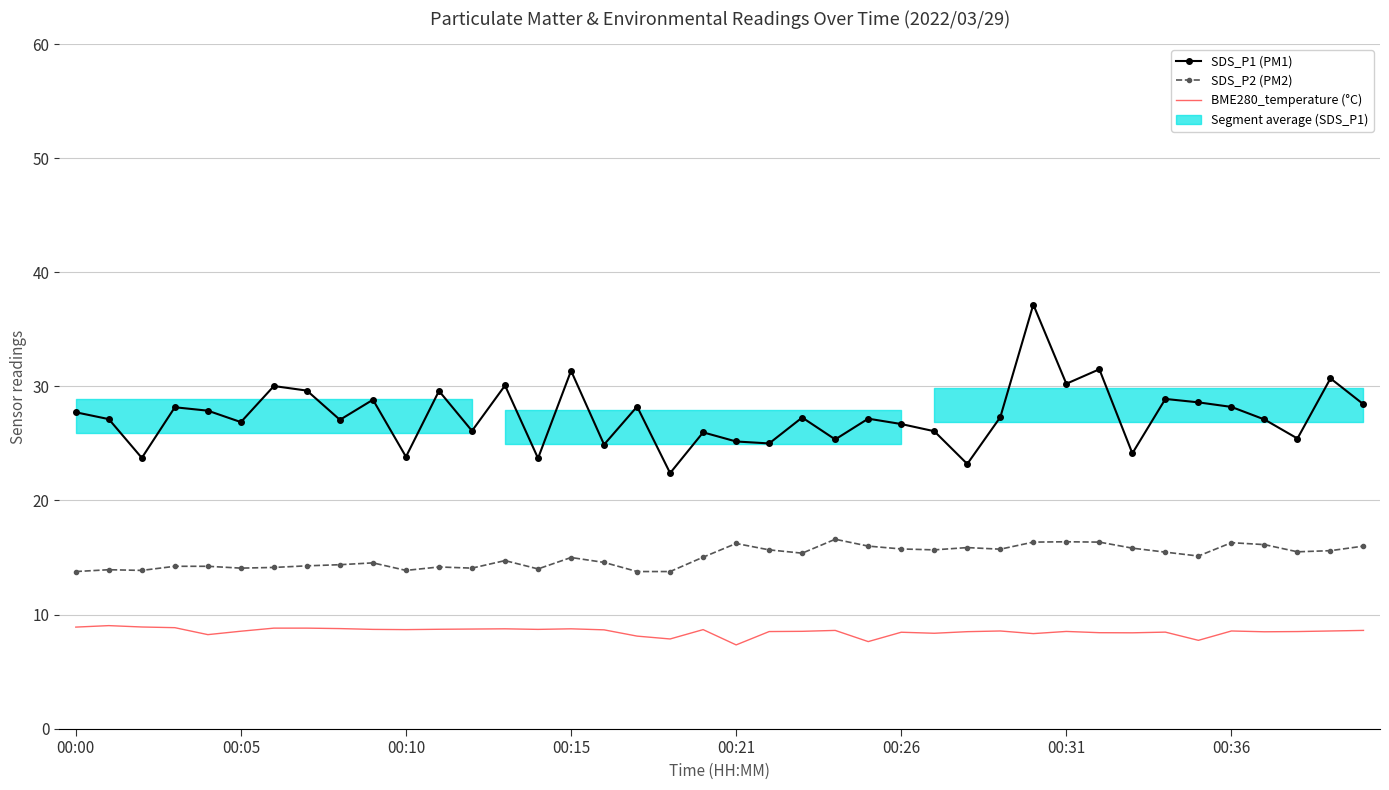

Reading left to right, extract all data points from this chart.

SDS_P1 (PM1): 27.7	27.1	23.7	28.2	27.9	26.9	30.0	29.6	27.1	28.8	23.8	29.6	26.1	30.1	23.7	31.4	24.9	28.2	22.4	26.0	25.2	25.0	27.3	25.4	27.2	26.7	26.1	23.2	27.3	37.2	30.2	31.5	24.1	28.9	28.6	28.2	27.1	25.4	30.7	28.4
SDS_P2 (PM2): 13.8	13.9	13.9	14.2	14.2	14.1	14.1	14.3	14.4	14.5	13.9	14.2	14.1	14.7	14.0	15.0	14.6	13.8	13.8	15.0	16.2	15.7	15.4	16.6	16.0	15.8	15.7	15.9	15.7	16.4	16.4	16.4	15.8	15.5	15.1	16.3	16.1	15.5	15.6	16.0
BME280_temperature (°C): 8.9	9.0	8.9	8.8	8.2	8.5	8.8	8.8	8.8	8.7	8.7	8.7	8.7	8.8	8.7	8.8	8.7	8.1	7.9	8.7	7.3	8.5	8.5	8.6	7.6	8.4	8.4	8.5	8.6	8.3	8.5	8.4	8.4	8.5	7.7	8.6	8.5	8.5	8.6	8.6